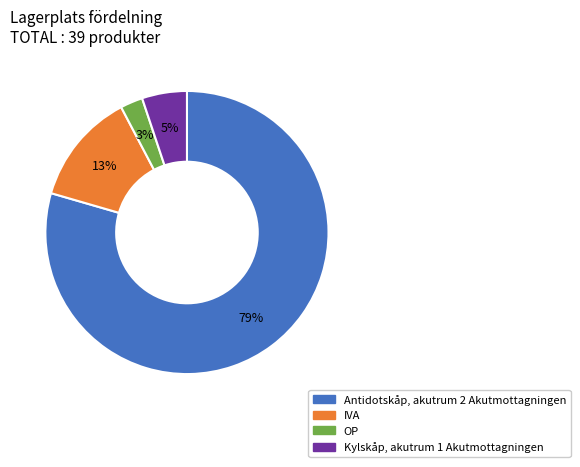

Which category has the biggest portion of the pie?

Antidotskåp, akutrum 2 Akutmottagningen